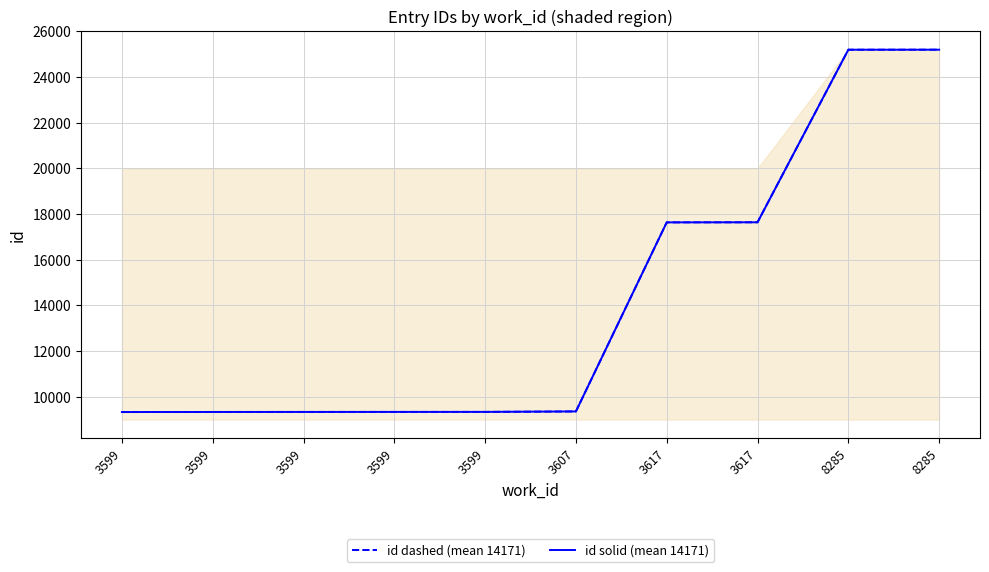

Which category has the lowest value in the id dashed (mean 14171) series?

3599